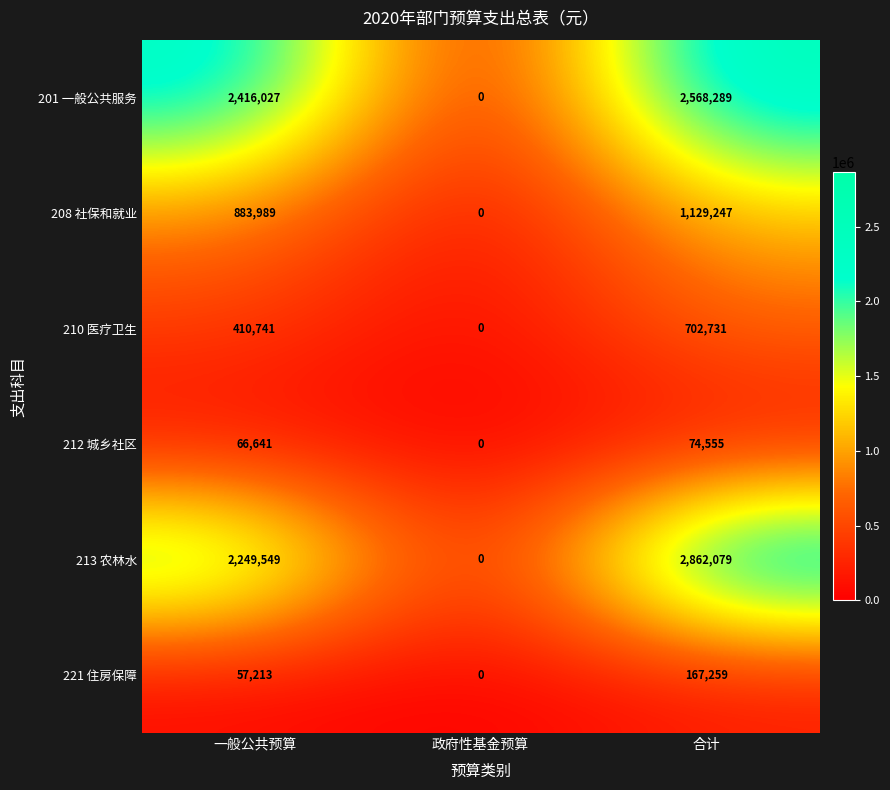

Is it true that 213 农林水 equals 0 at 政府性基金预算?

True